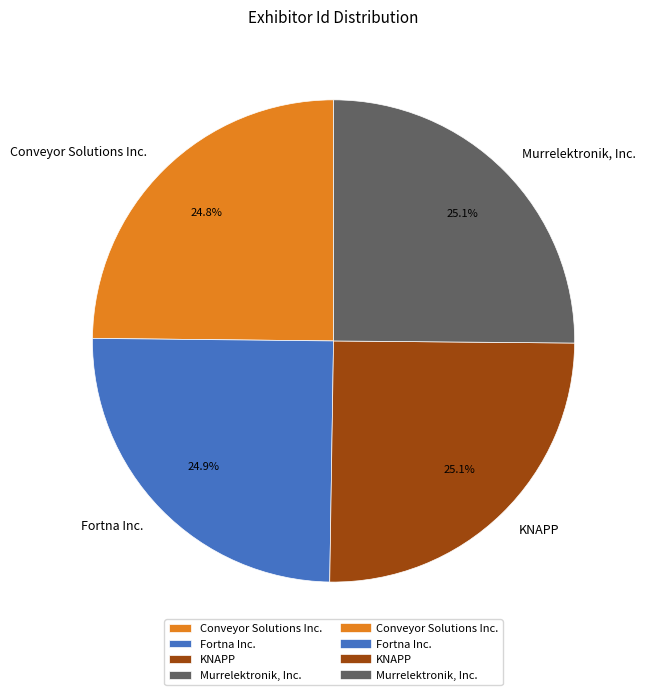

Is it true that Conveyor Solutions Inc. is 25% of the pie?

True